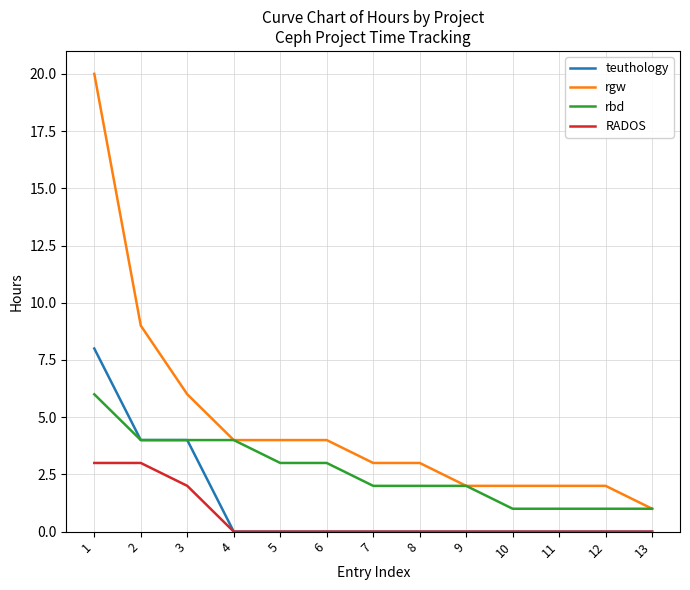

What is the greatest value displayed?

20